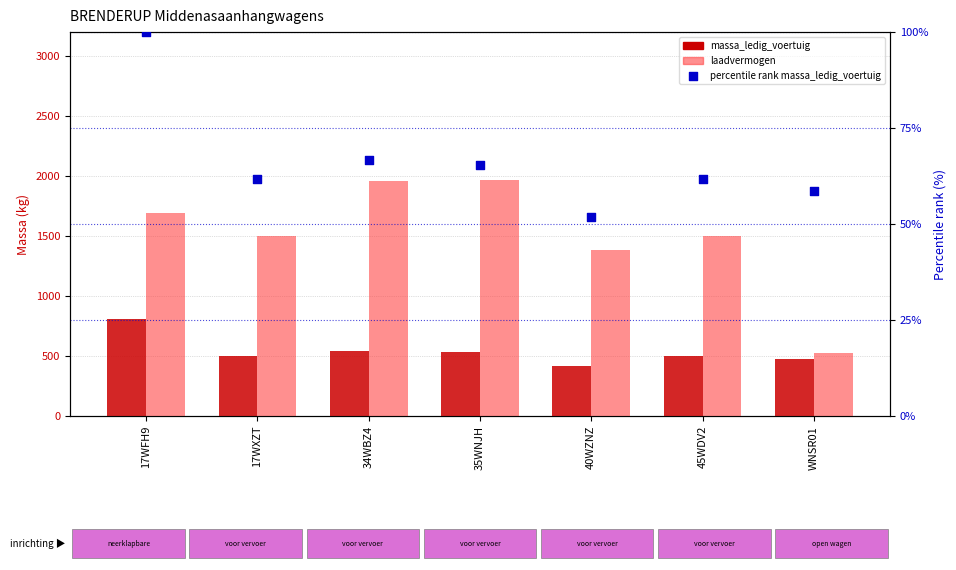

Which series contains the lowest Y value?

percentile rank
massa_ledig_voertuig